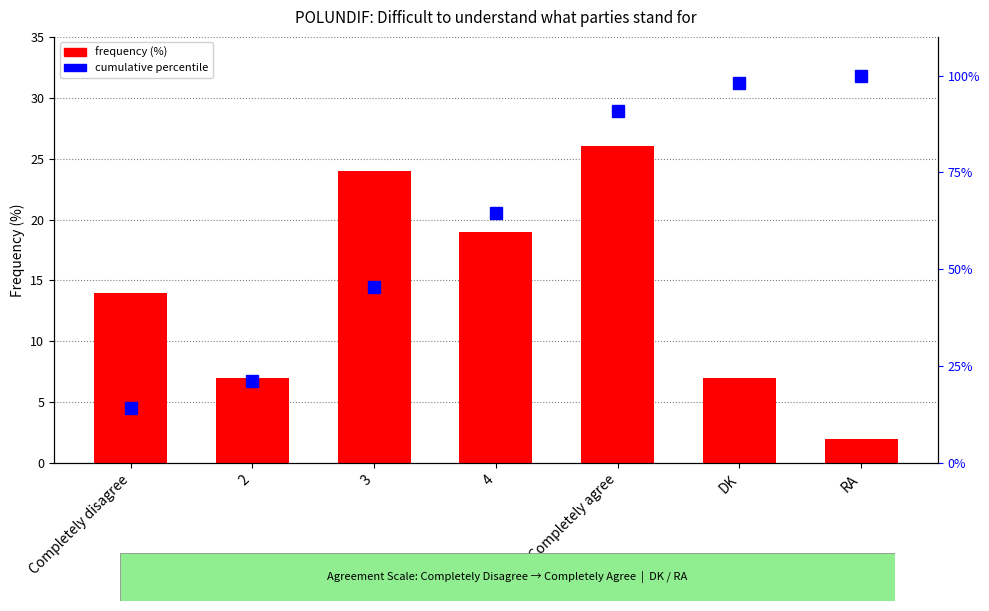

Reading left to right, extract all data points from this chart.

frequency (%): Completely disagree=14.0	2=7.0	3=24.0	4=19.0	Completely agree=26.0	DK=7.0	RA=2.0
cumulative %: Completely disagree=14.1	2=21.2	3=45.5	4=64.6	Completely agree=90.9	DK=98.0	RA=100.0